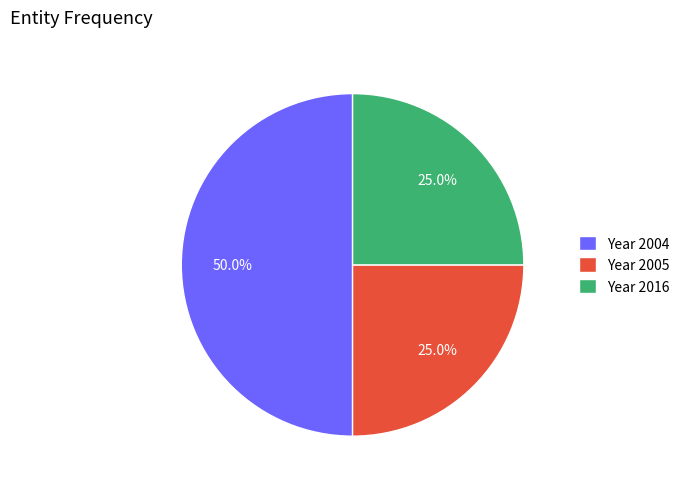

Does Year 2005 account for over 50% of the chart?

No